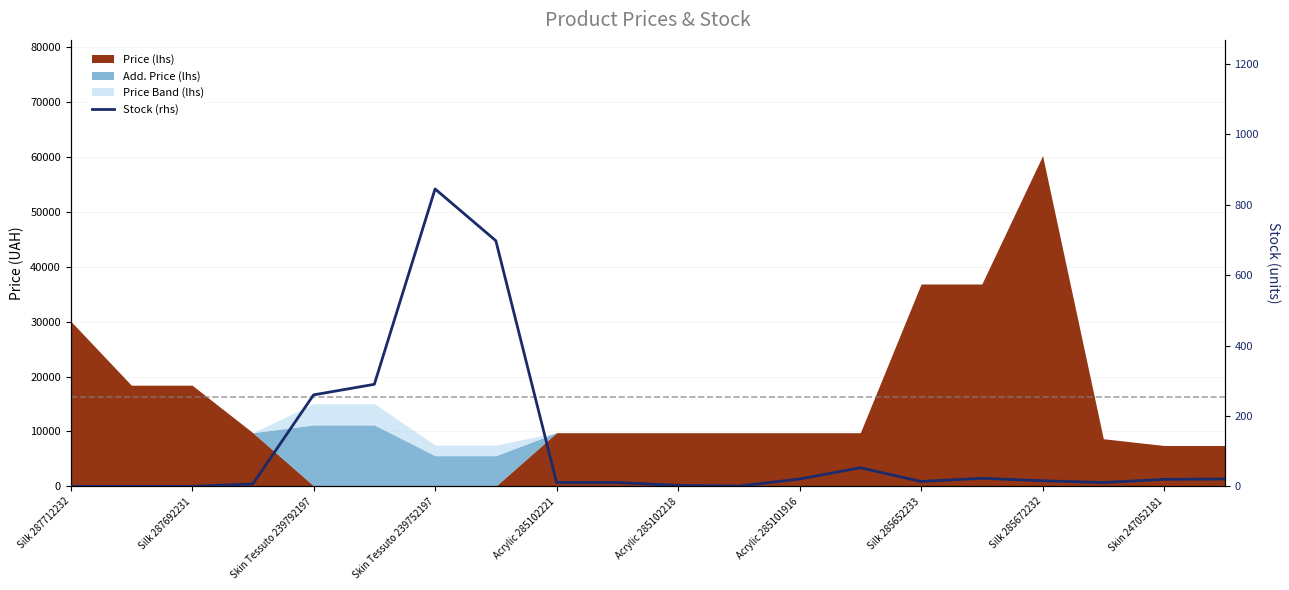

The value at Skin Tessuto 239792197 is 175. True or false?

False